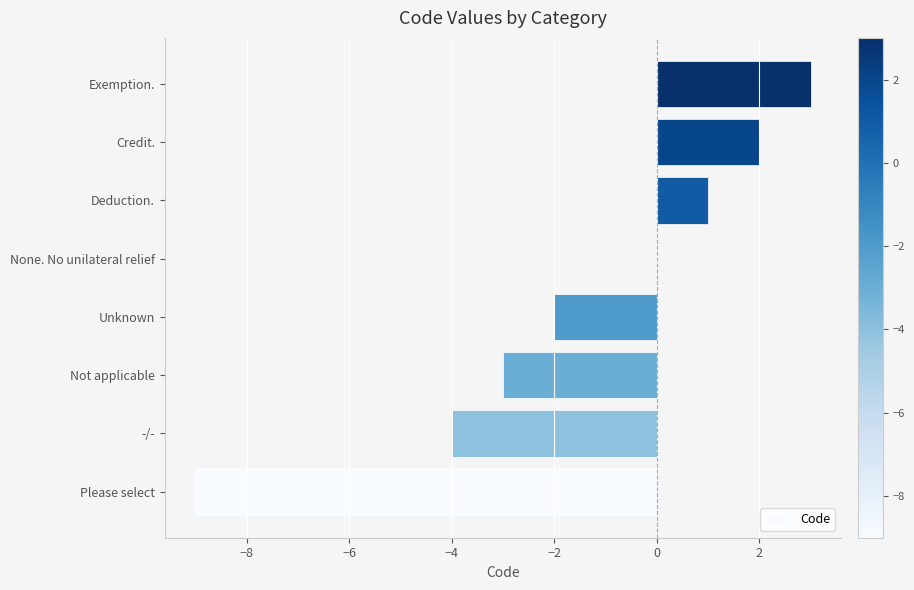

Are the bars grouped side by side (vs. stacked)?

No